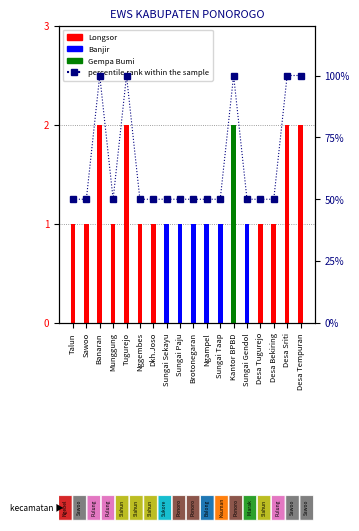

Are the bars horizontal?

No